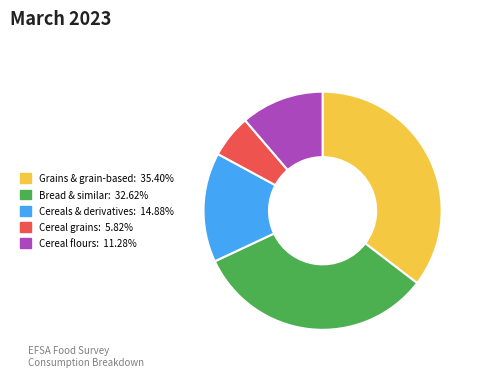

How many slices are in this pie chart?

5